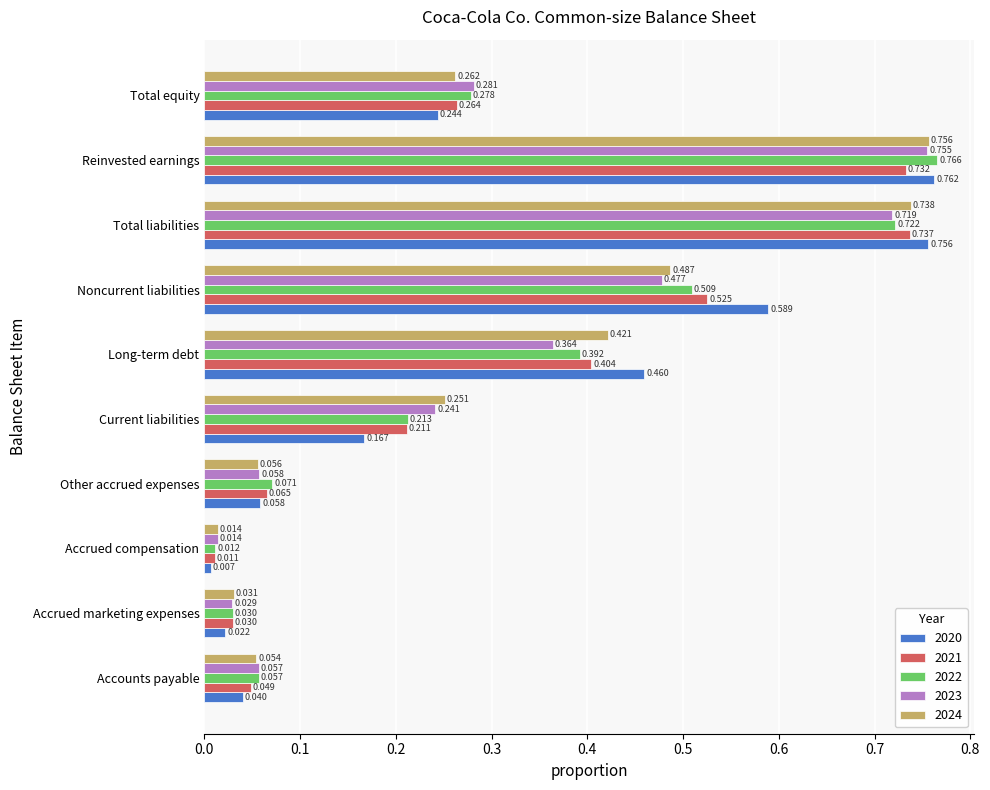

Which series has the largest total across all categories?

2020